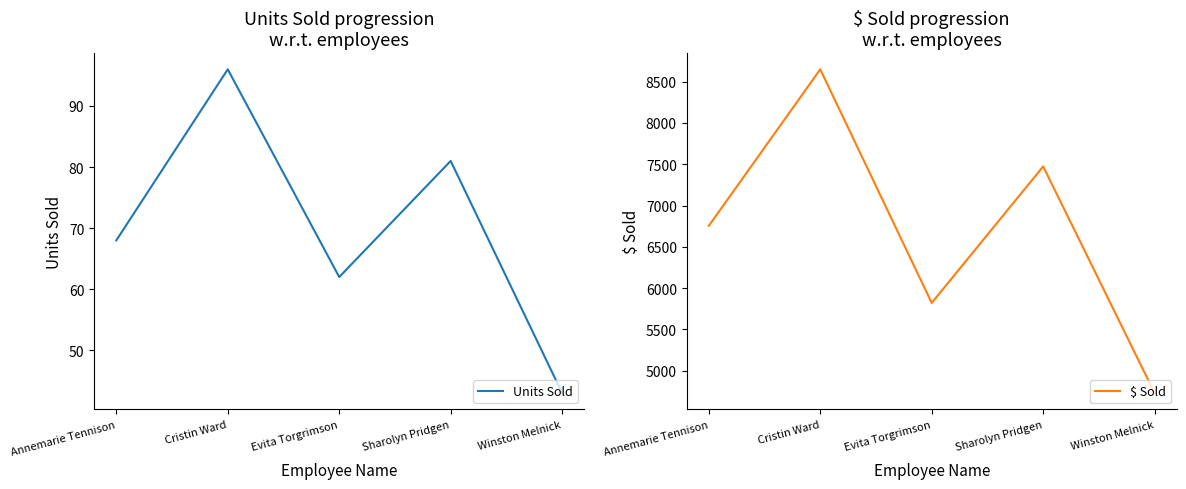

Rank the series by their maximum value, from highest to lowest.

$ Sold, Units Sold